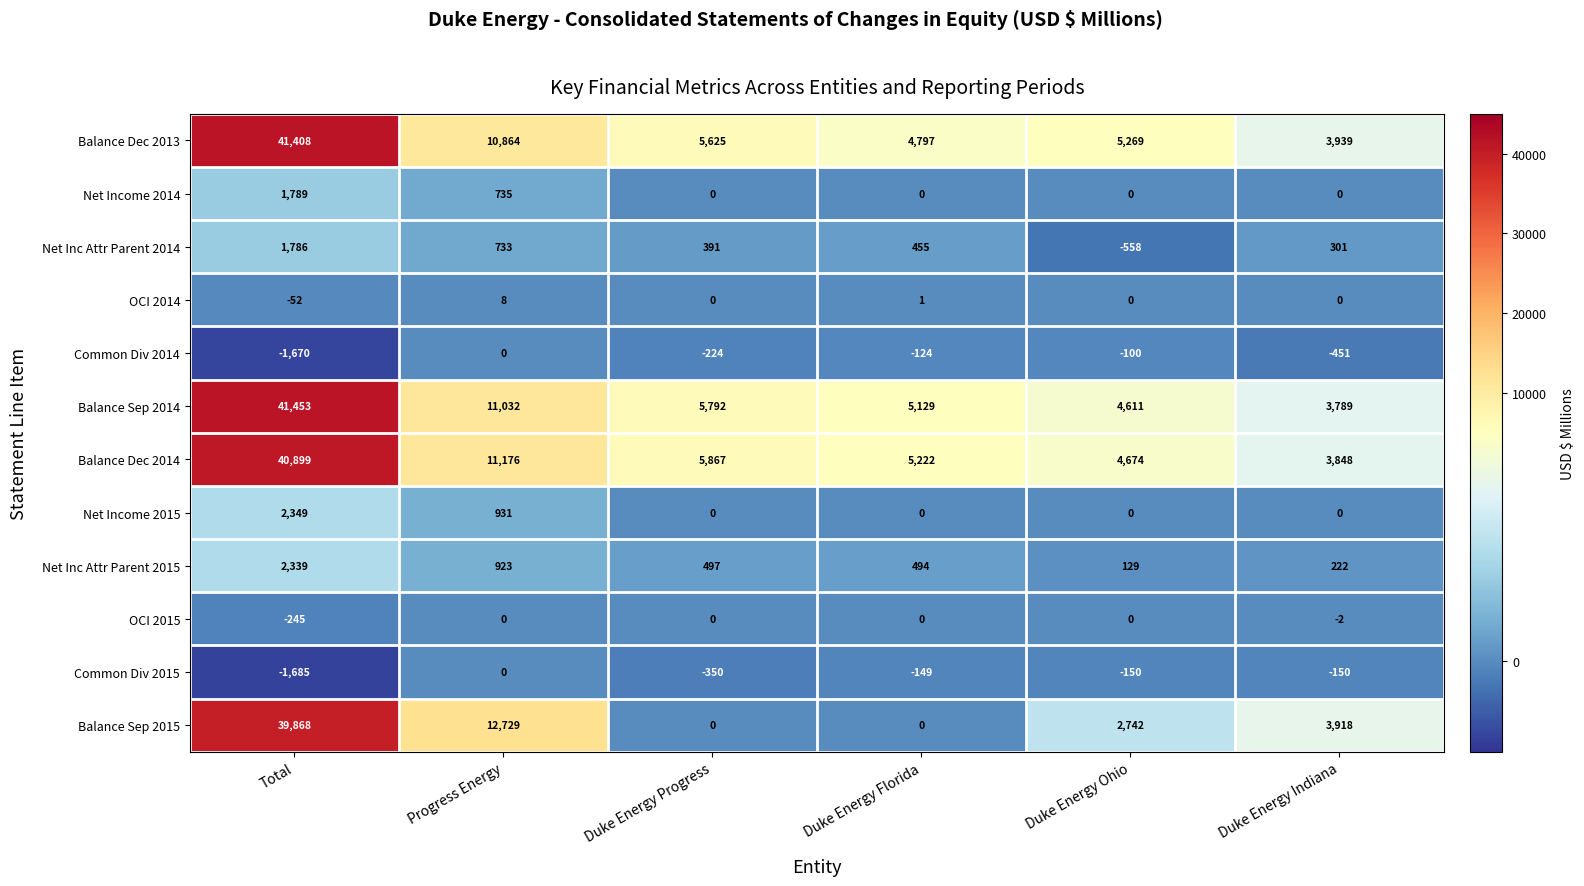

What is the sum of all OCI 2014 values?

-43